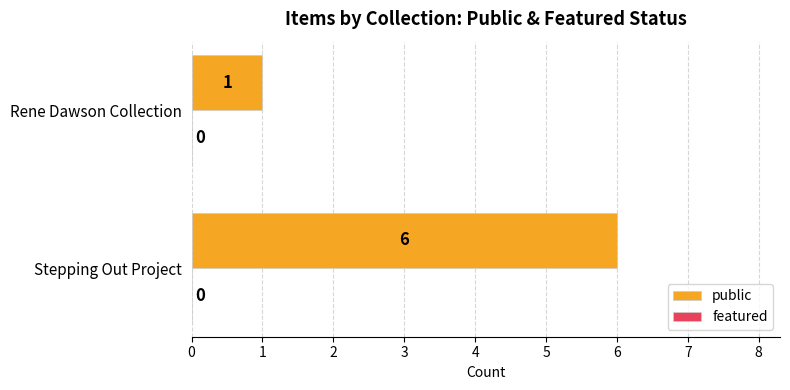

Count the number of categories in the chart.

2